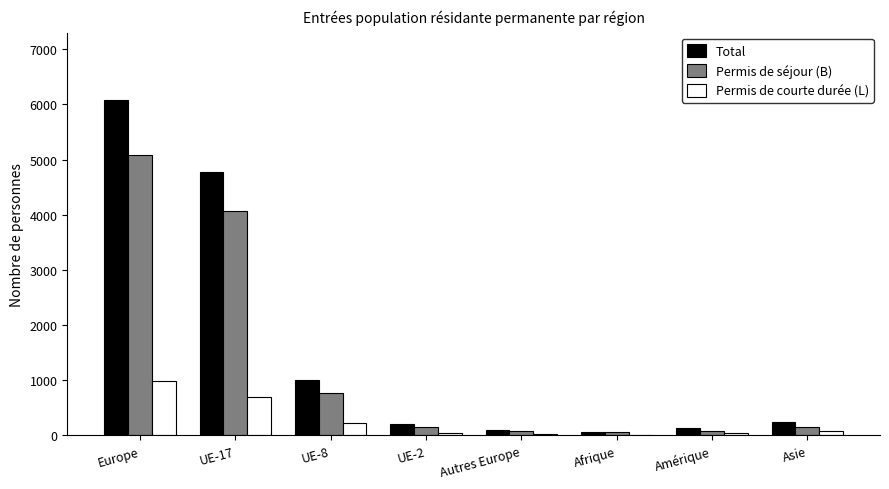

What is the sum of all Permis de séjour (B) values?

10449